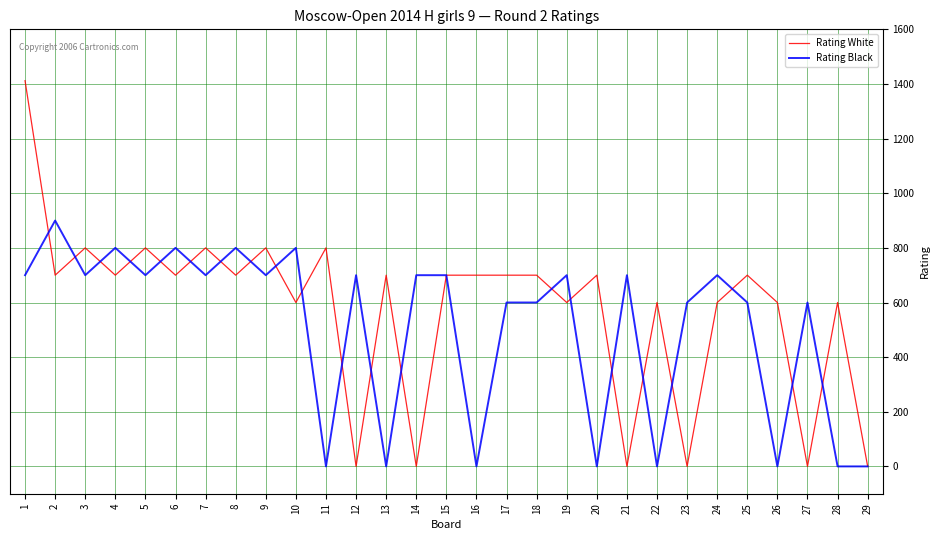

What is the difference between the Rating Black values at 4 and 3?

100